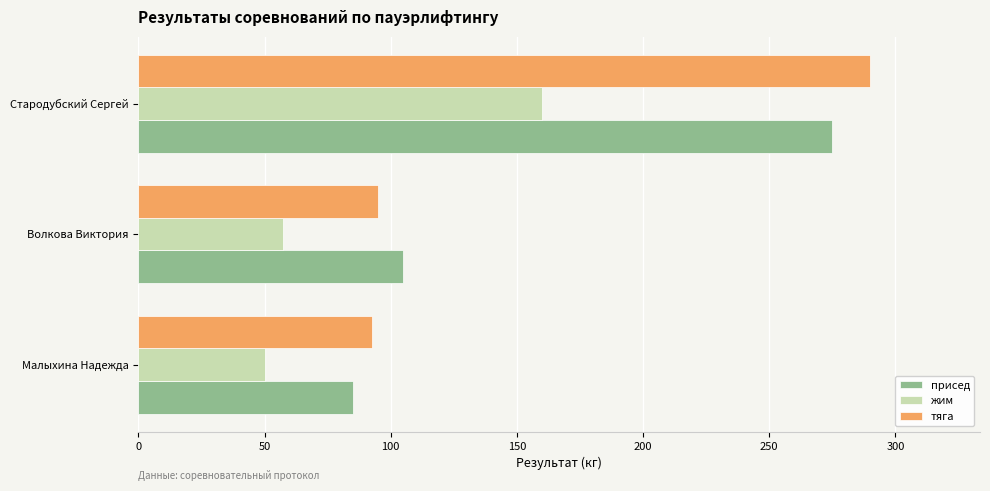

At which label is жим closest to 105?

Волкова Виктория